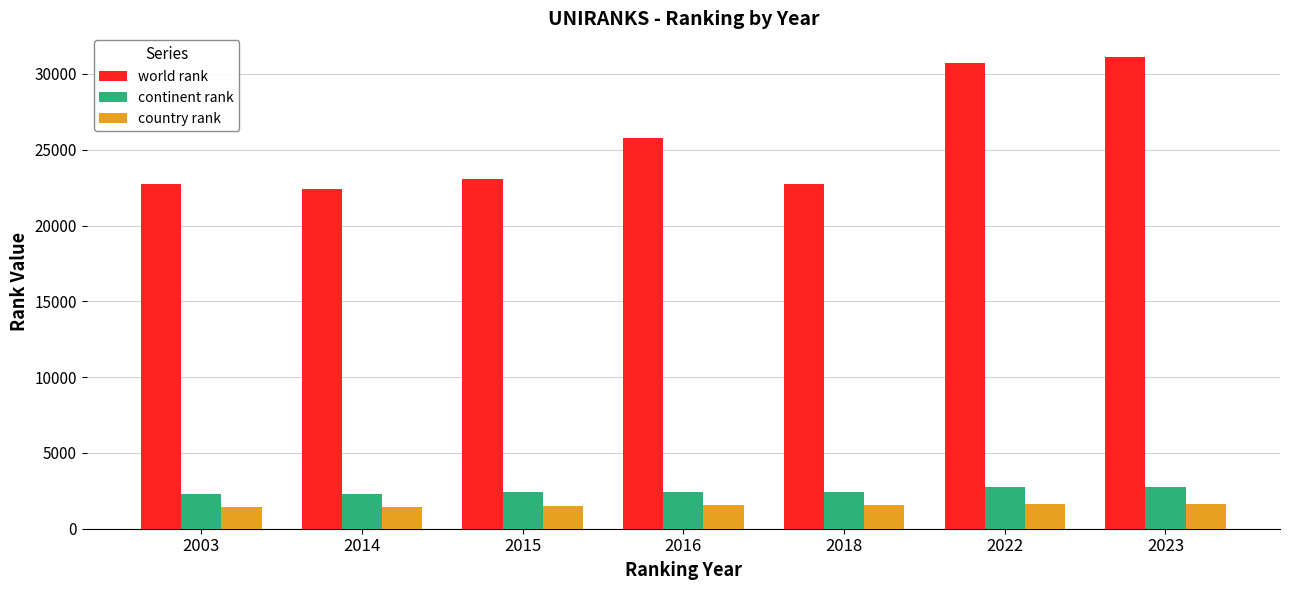

How many categories are shown in the chart?

7